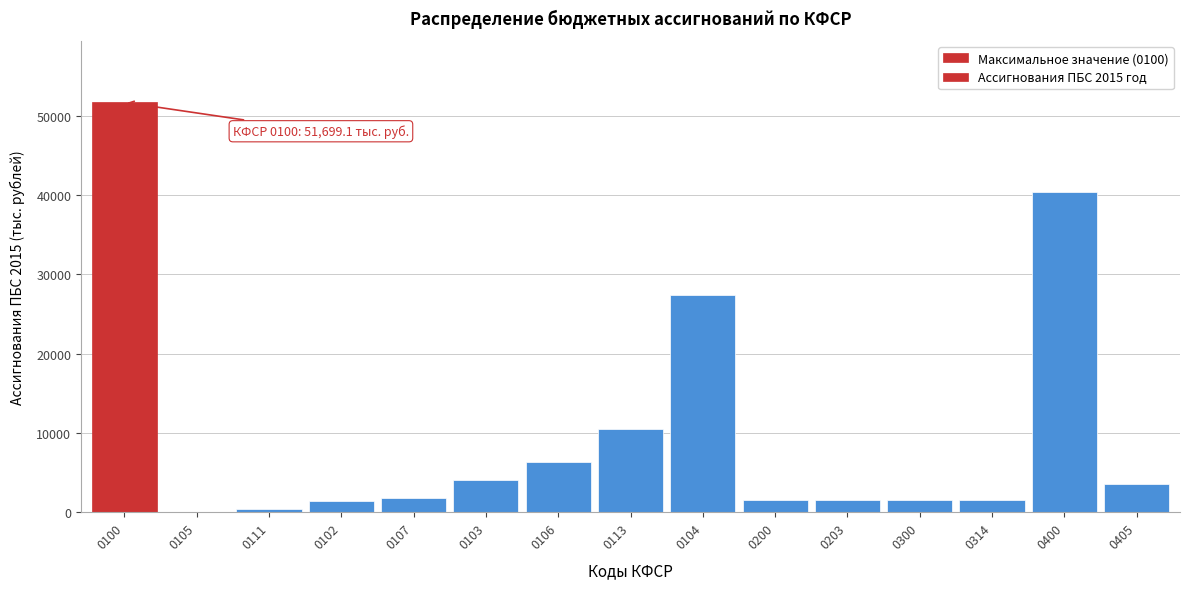

What is the maximum value shown in the chart?

51699.1